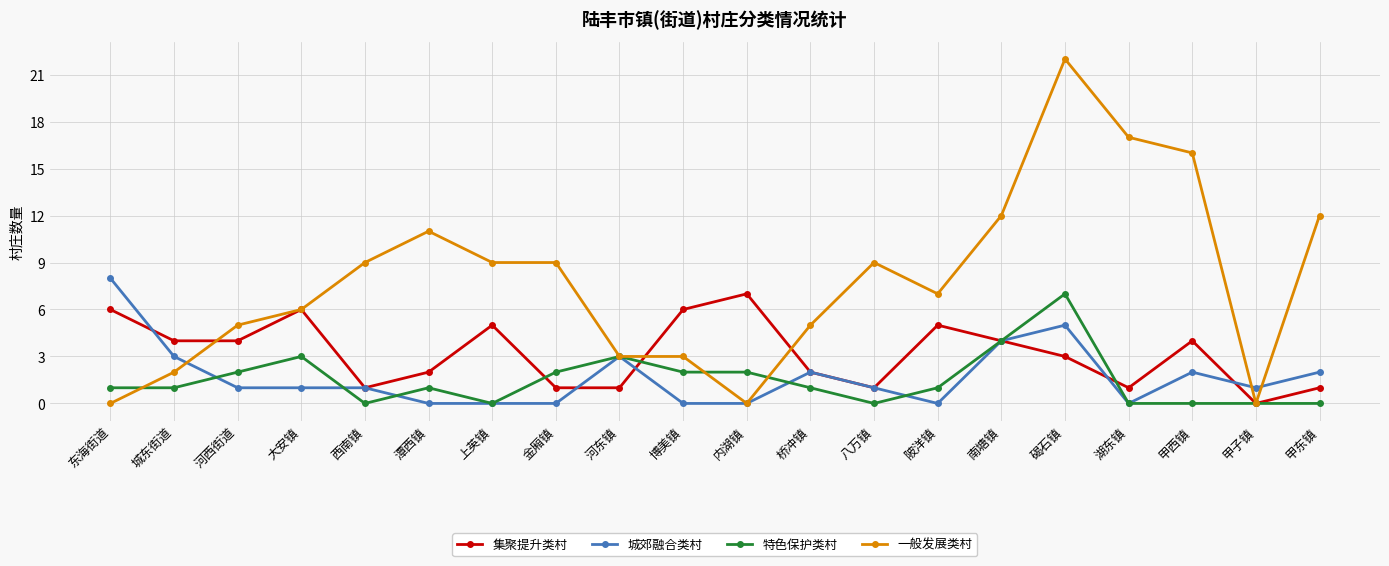

What is the value of the 集聚提升类村 point at the 18th from the left?

4